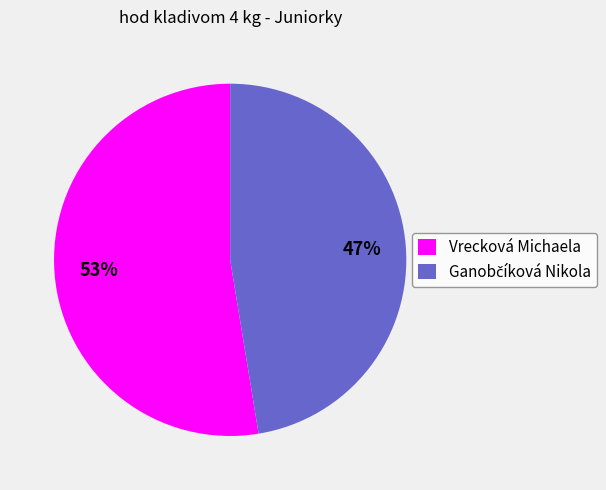

To the nearest percent, what is the average slice percentage?

50%